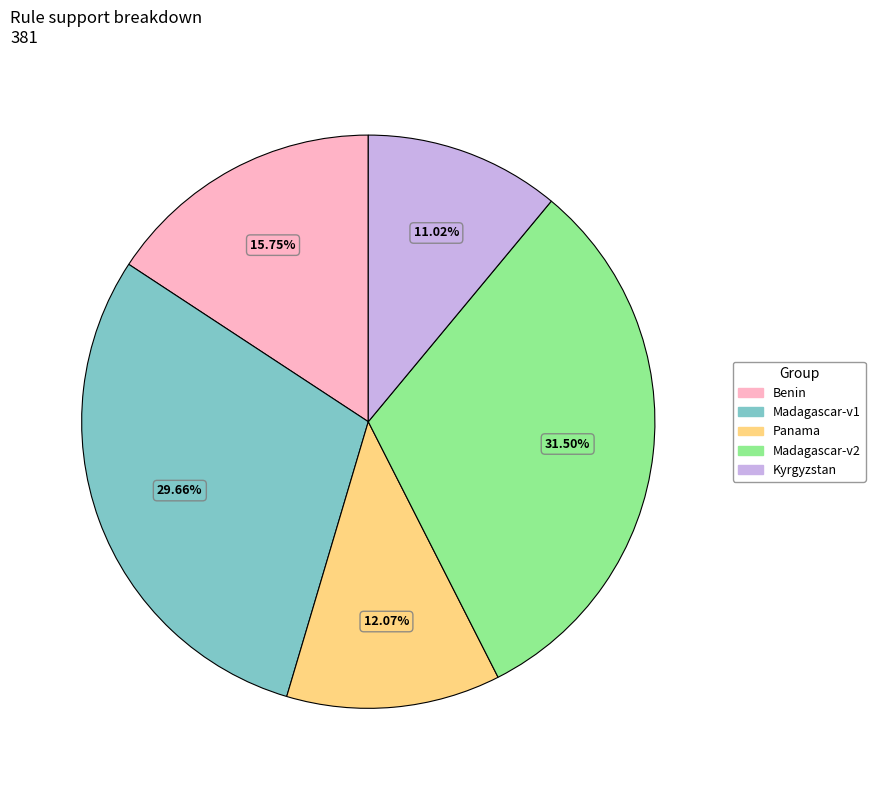

Count the number of slices in the pie.

5